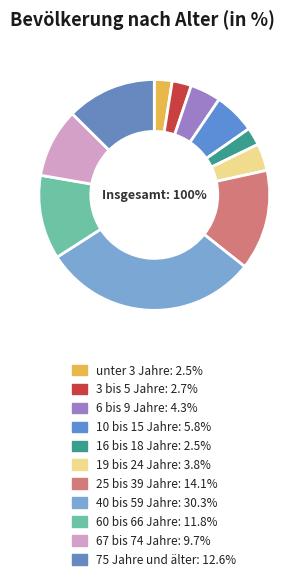

The 10 bis 15 Jahre slice represents 1% of the pie. True or false?

False